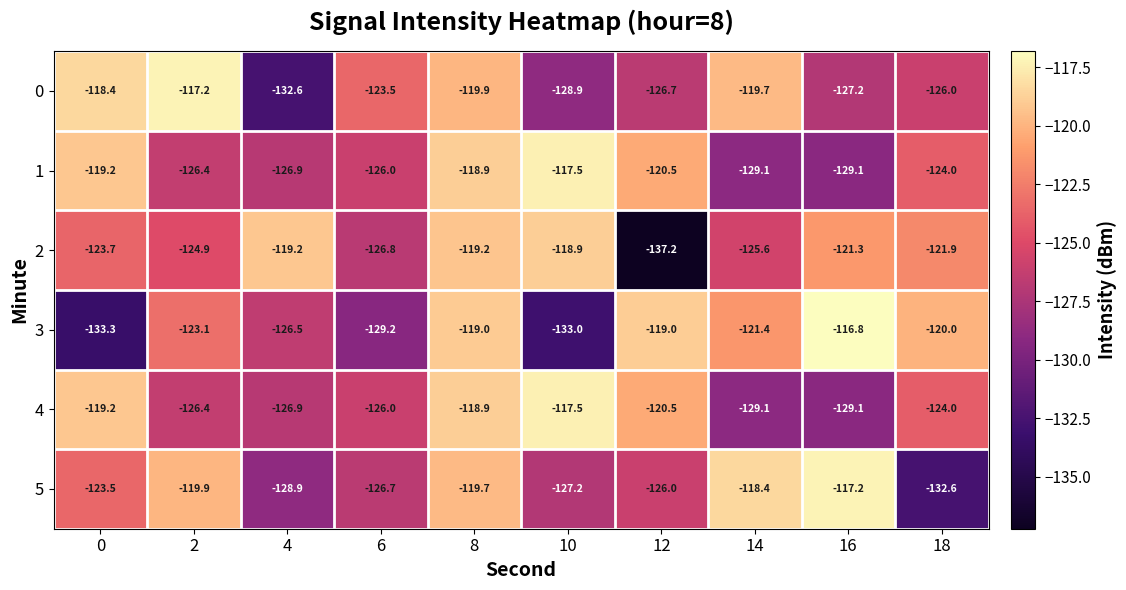

Which category has the highest value across all series?

16